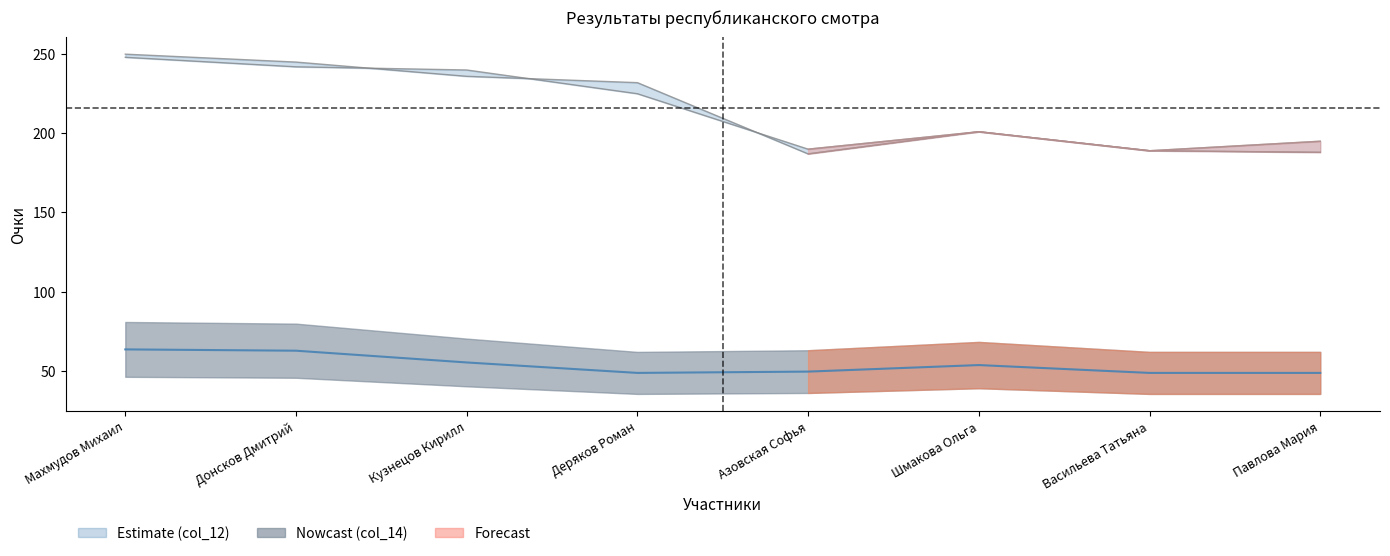

What is the label of the 2nd point from the right?

Васильева Татьяна